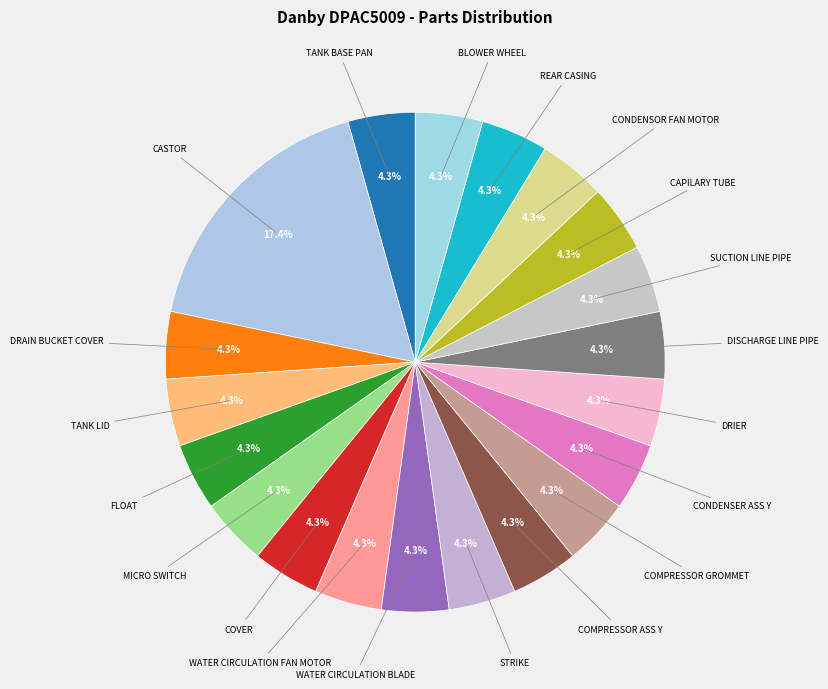

Is there a majority slice in this chart?

No